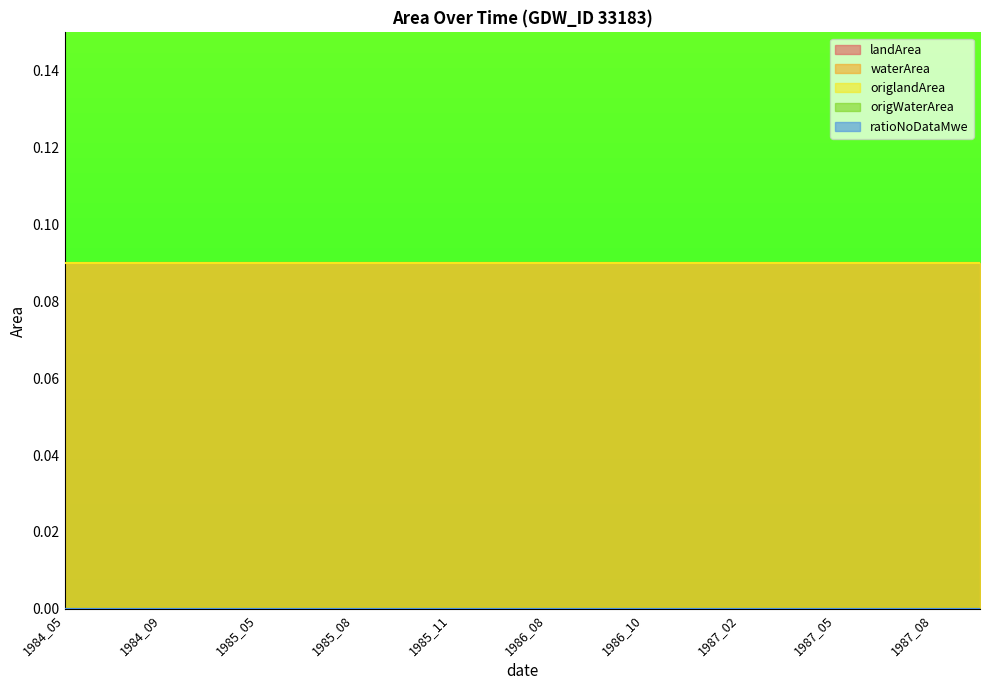

Count the number of data series in this chart.

5